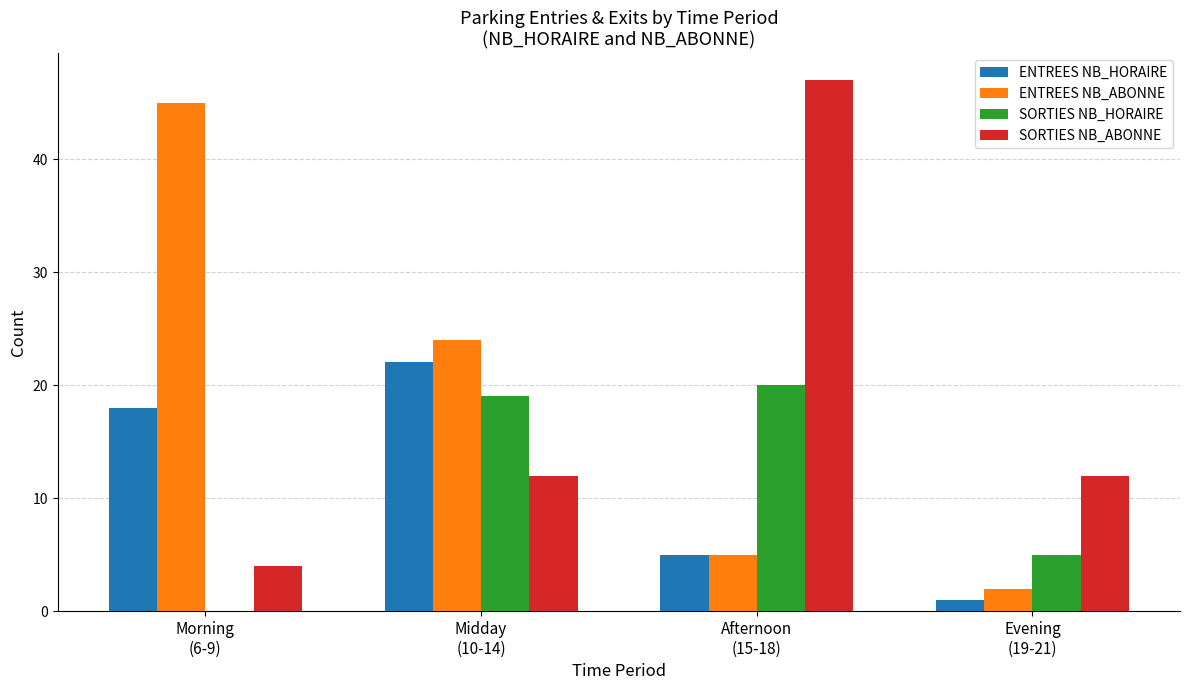

What is the sum of all ENTREES NB_HORAIRE values?

46